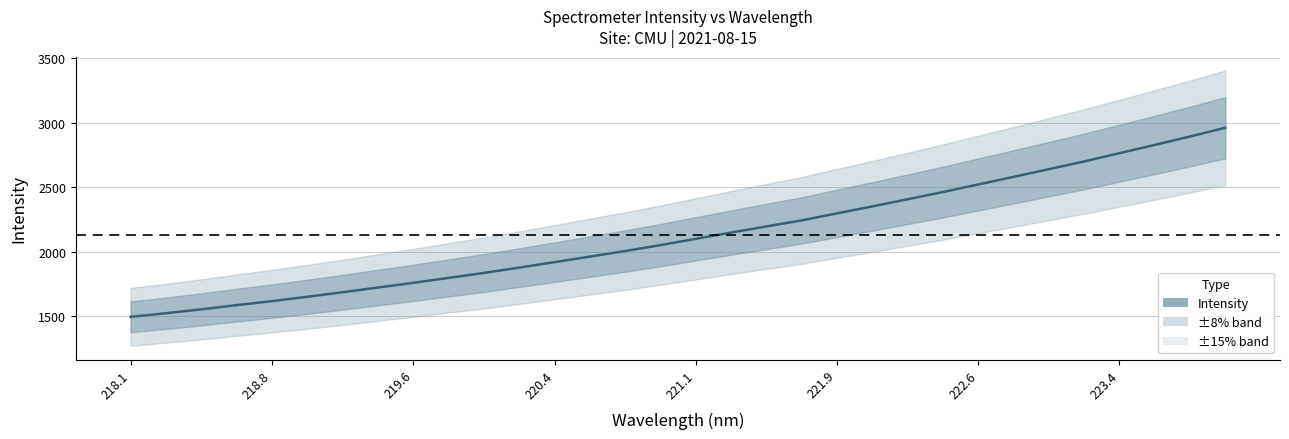

What position from the right is 219.6?

30